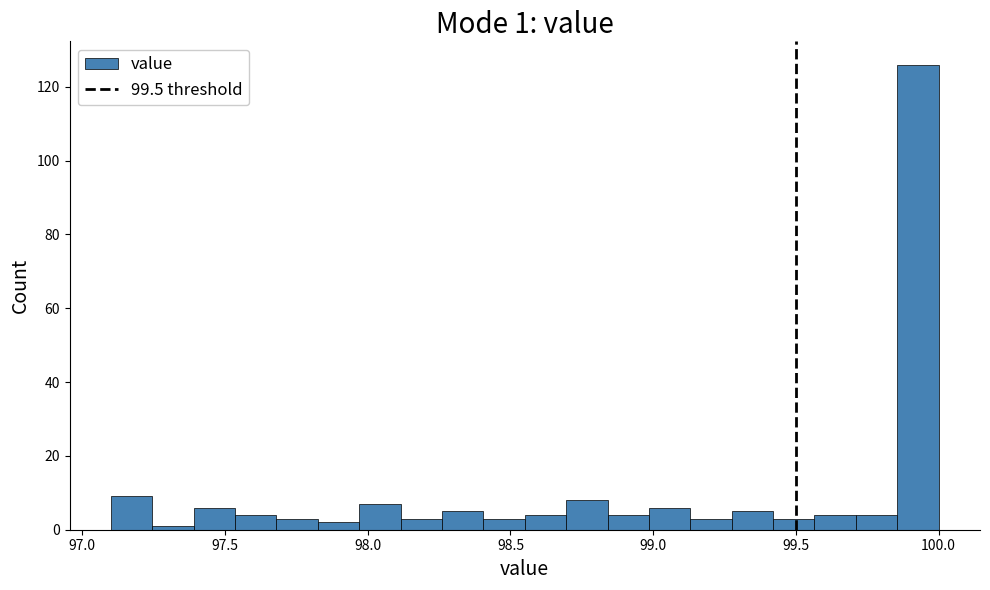

Read against the x-axis, roughly where is the centre of the tallest bar?

99.95